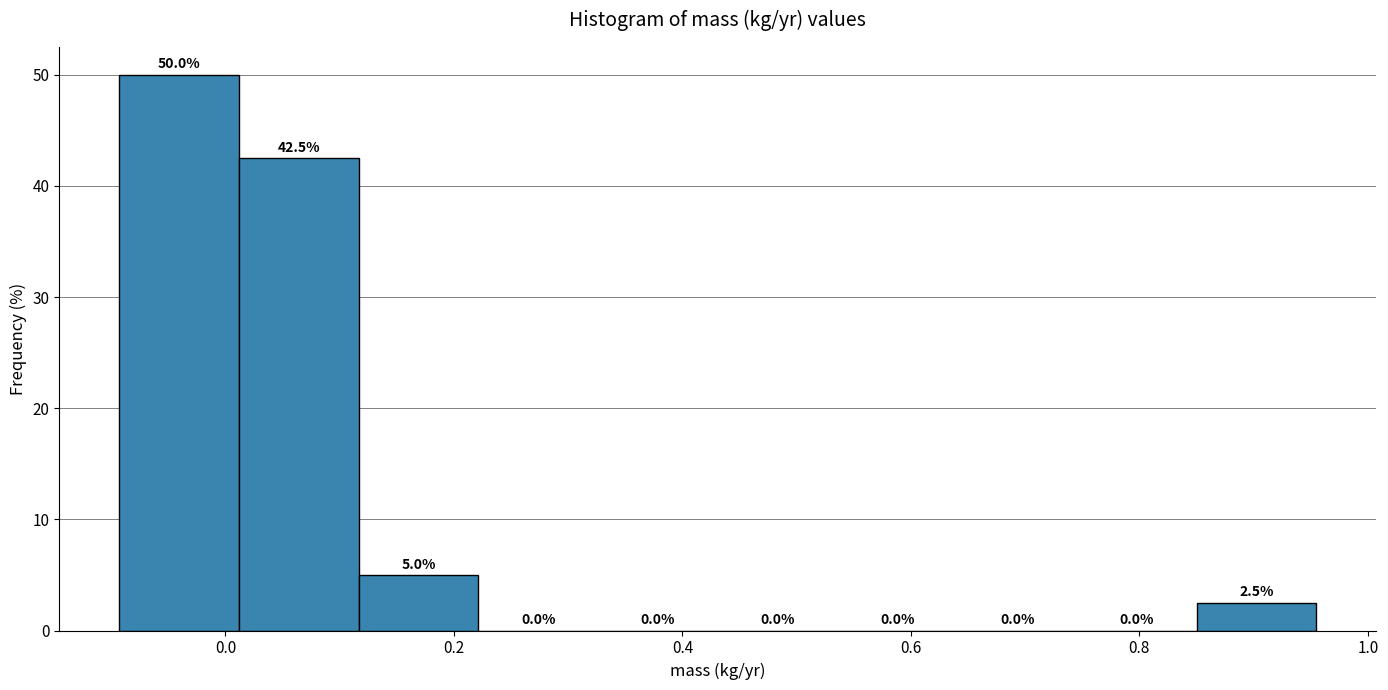

Reading left to right, transcribe this chart: for each bar, give the range it covers on the x-axis and its height. The bar edges are not printed on the chart, so give them approximately, as read against the axis.

-0.10 to 0.02: 50.0
0.02 to 0.12: 42.5
0.12 to 0.22: 5.0
0.22 to 0.32: 0.0
0.32 to 0.44: 0.0
0.44 to 0.54: 0.0
0.54 to 0.64: 0.0
0.64 to 0.74: 0.0
0.74 to 0.86: 0.0
0.86 to 0.96: 2.5